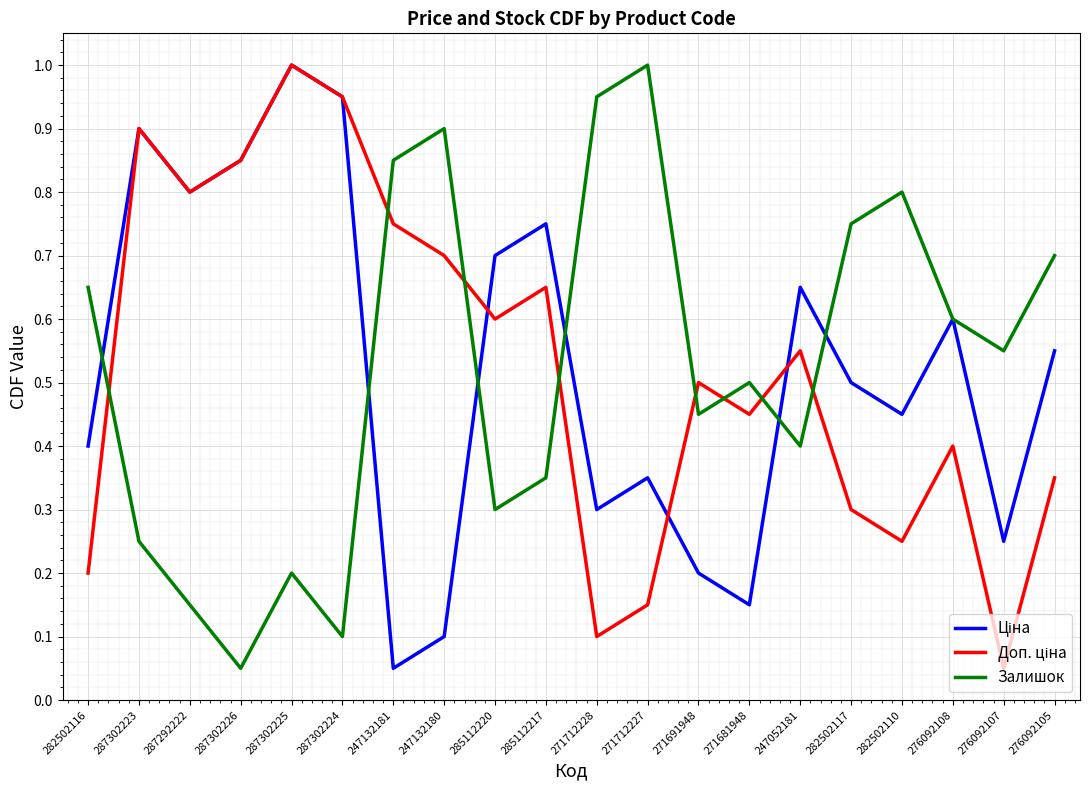

What is the maximum value shown in the chart?

1.0